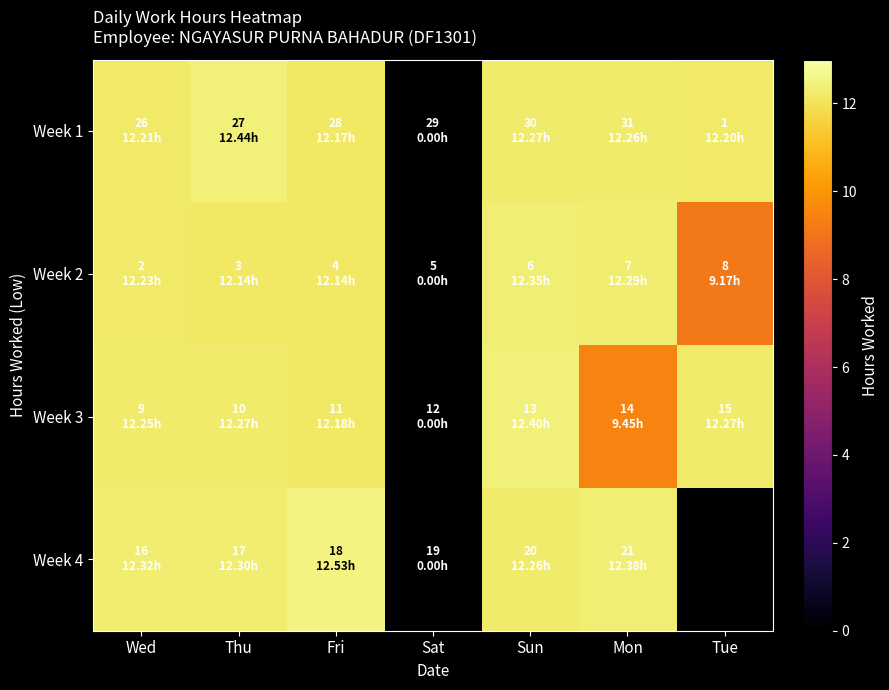

What is the spread (max minus min) of values at Fri?

0.4